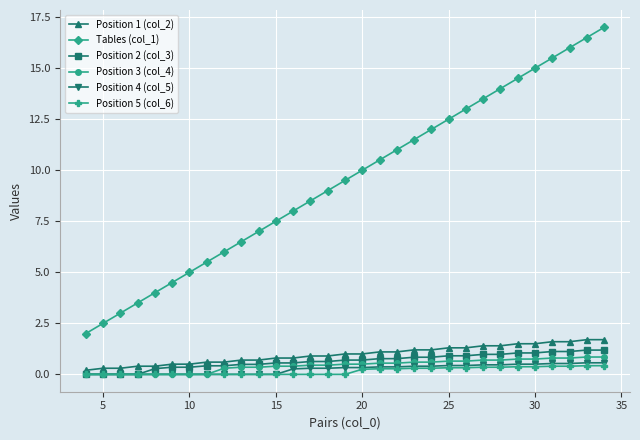

What is the sum of all Position 2 (col_3) values?

20.3